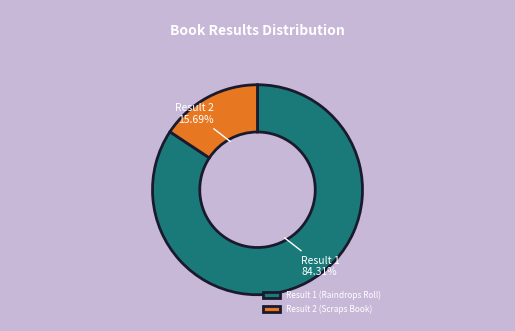

To the nearest percent, what is the average slice percentage?

50%